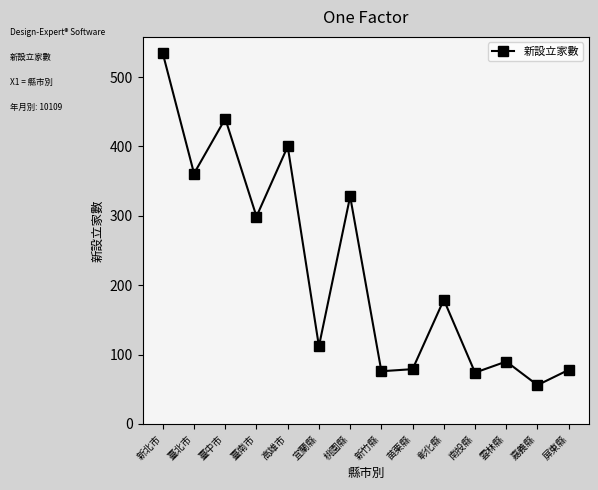

Is it true that the value at 雲林縣 is 90?

True